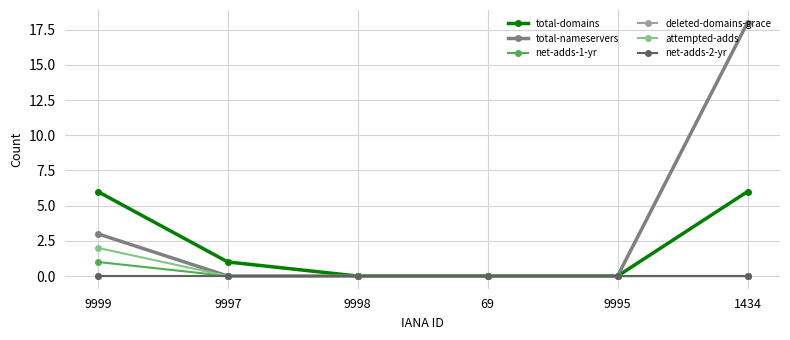

Is this an area chart (filled region under the line)?

No